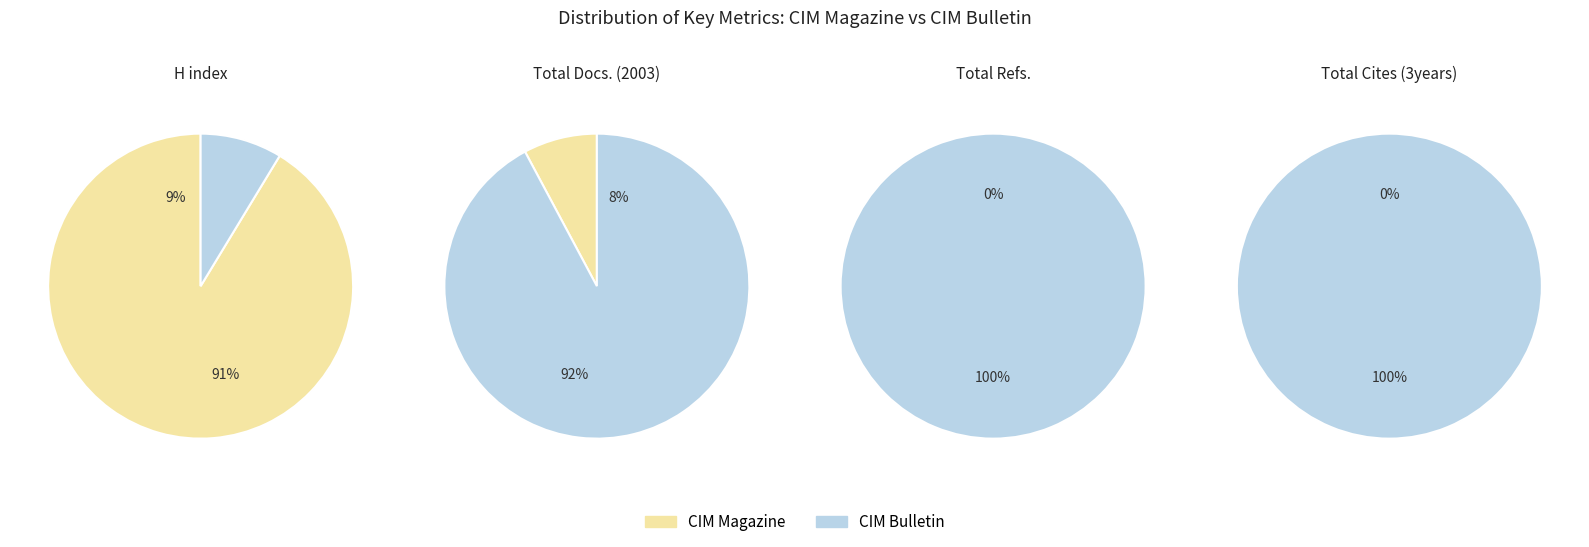

Count the number of slices in the pie.

2